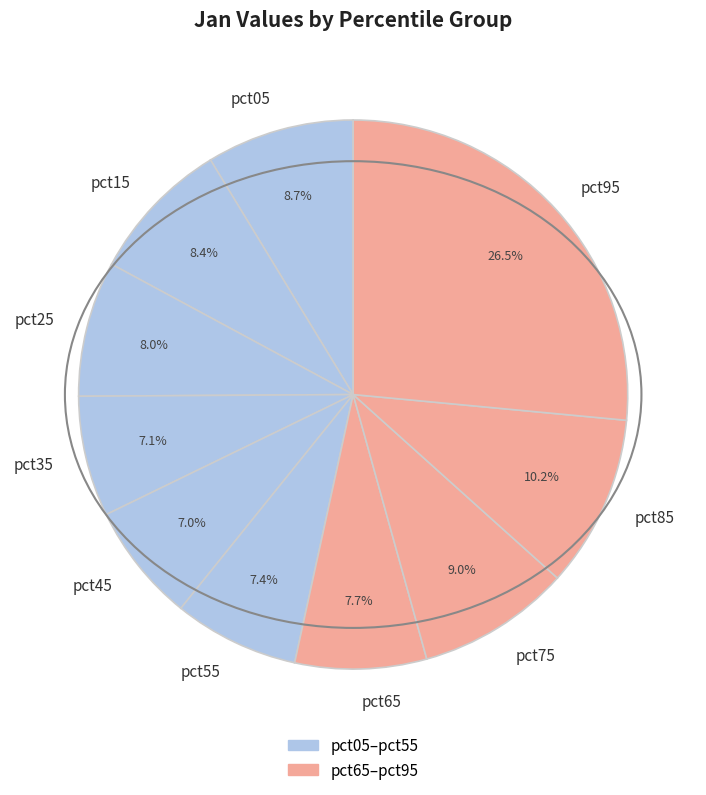

Which category has the biggest portion of the pie?

pct95